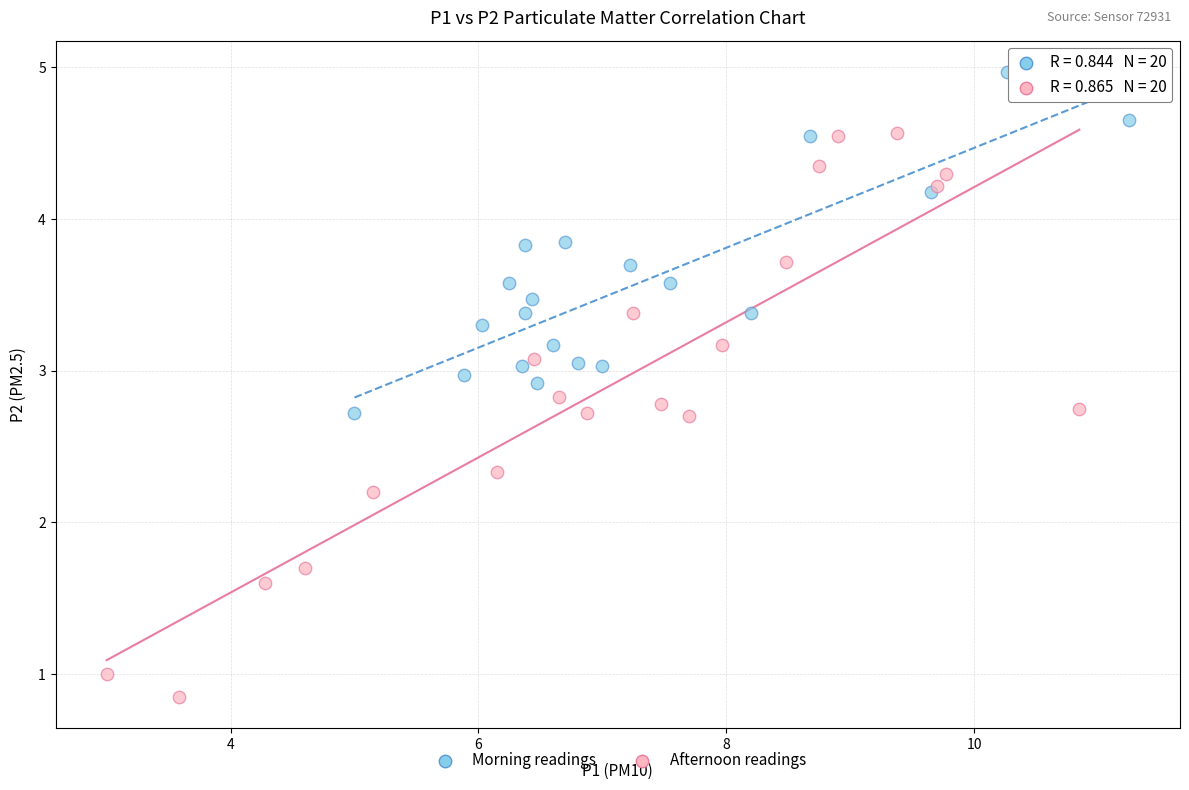

Which series has the widest spread of Y values?

Afternoon readings